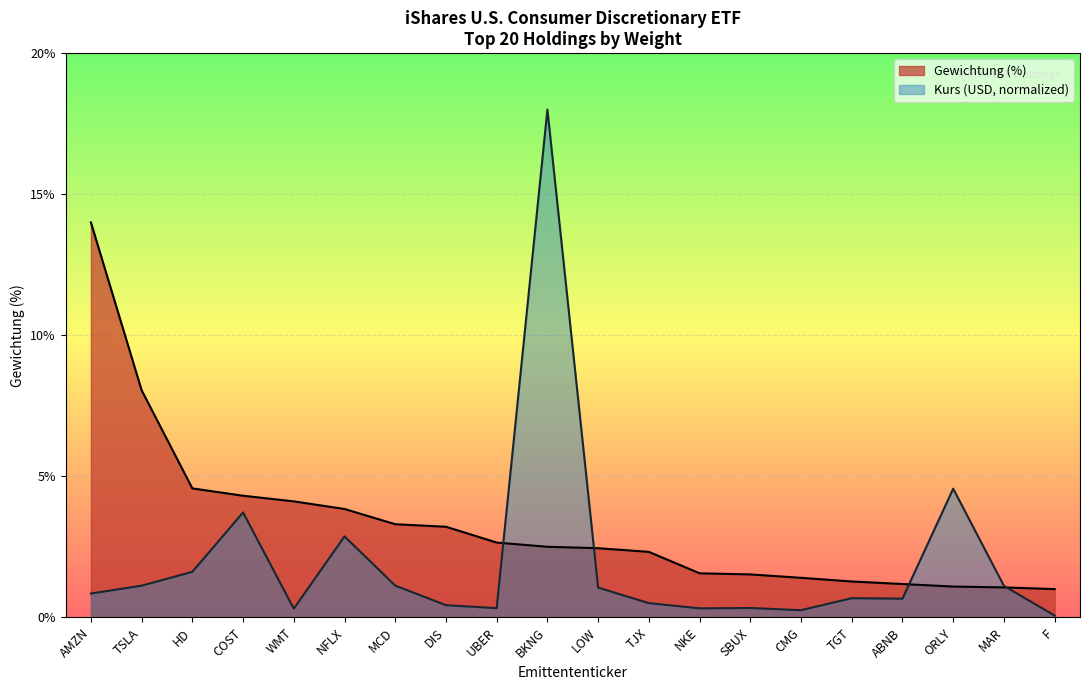

What are all the series names shown in the legend?

Gewichtung (%), Kurs (USD, normalized)